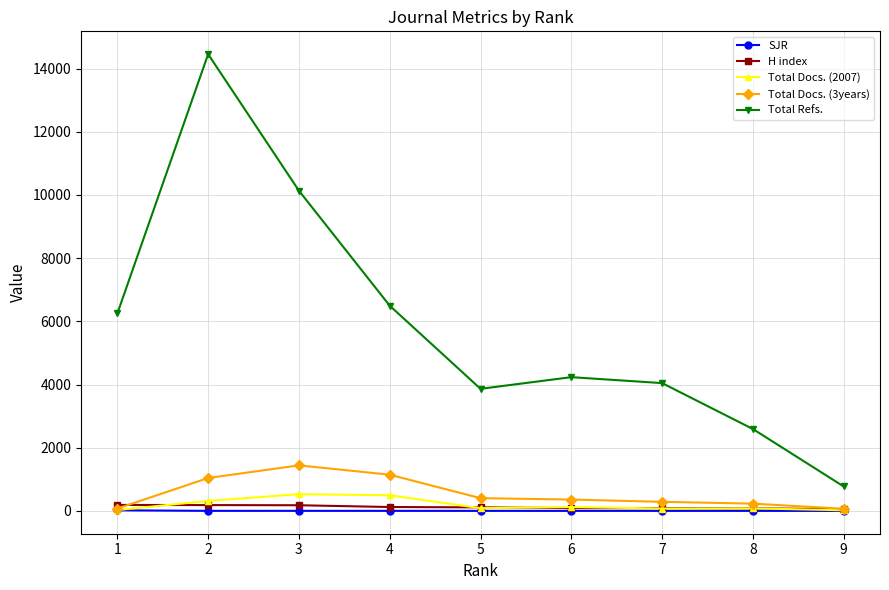

How many values in the SJR series are below 1?

3